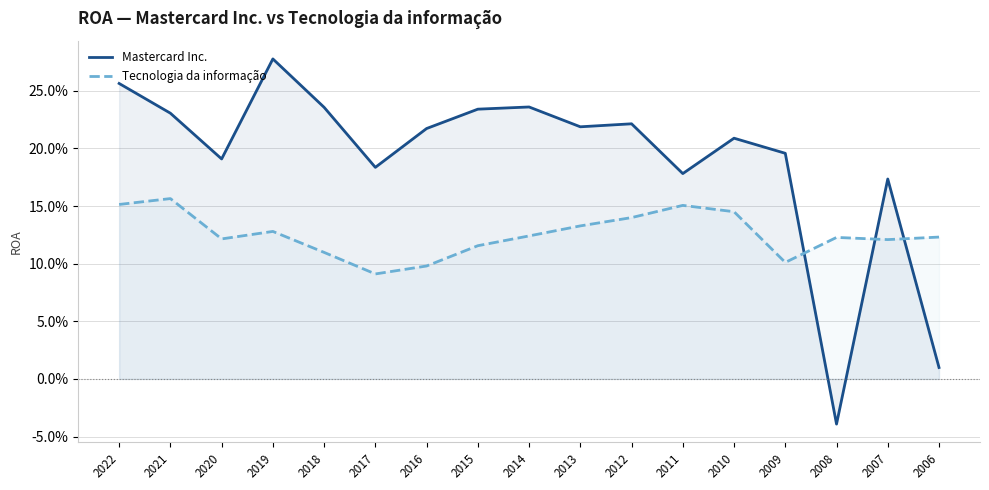

The value of Mastercard Inc. at 2010 is 0.2. True or false?

True